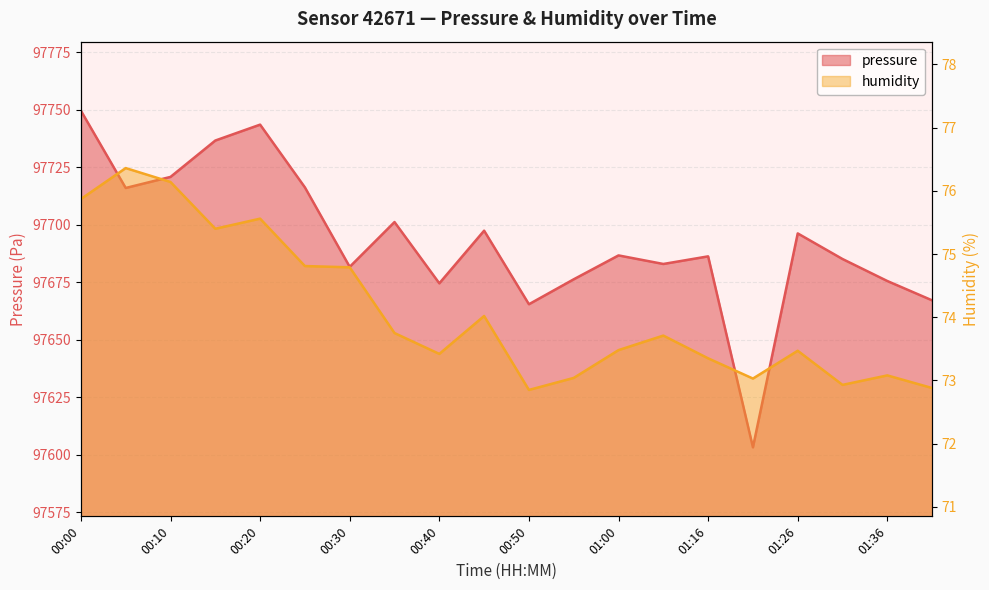

At which category is the sum across all series the highest?

00:00